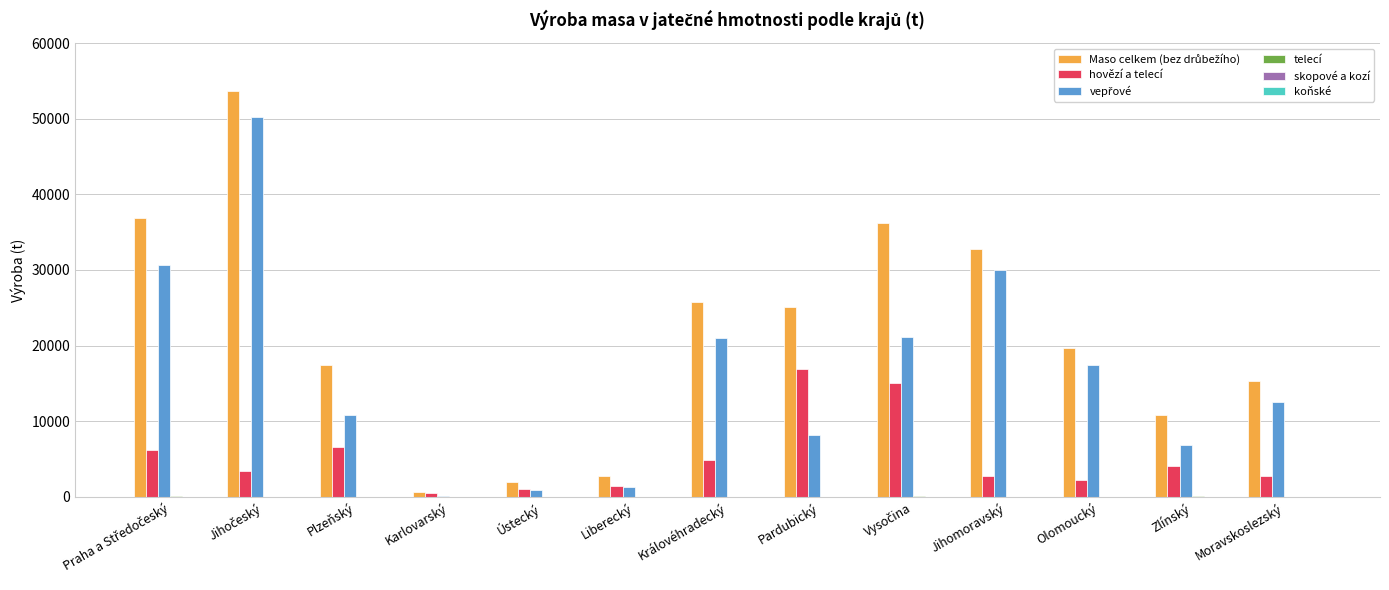

What is the greatest value displayed?

53679